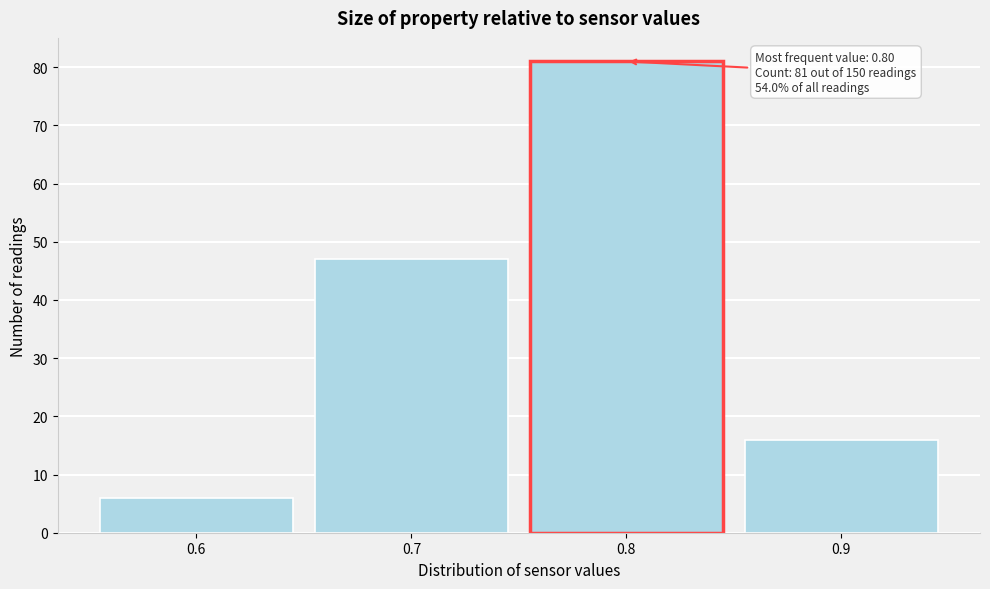

Over which range of the x-axis is the bar tallest?

0.75 to 0.85